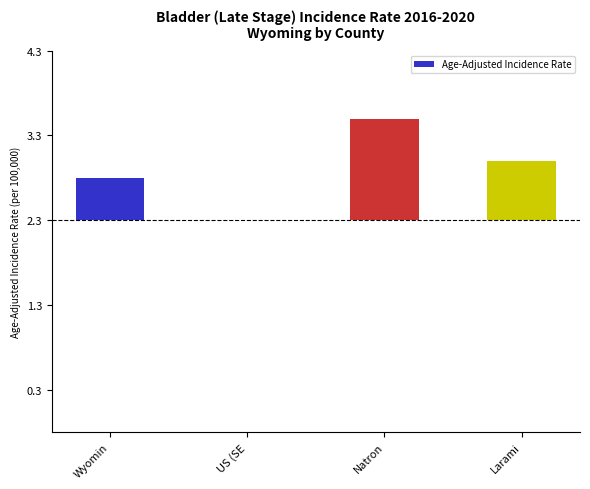

Are the bars horizontal?

No